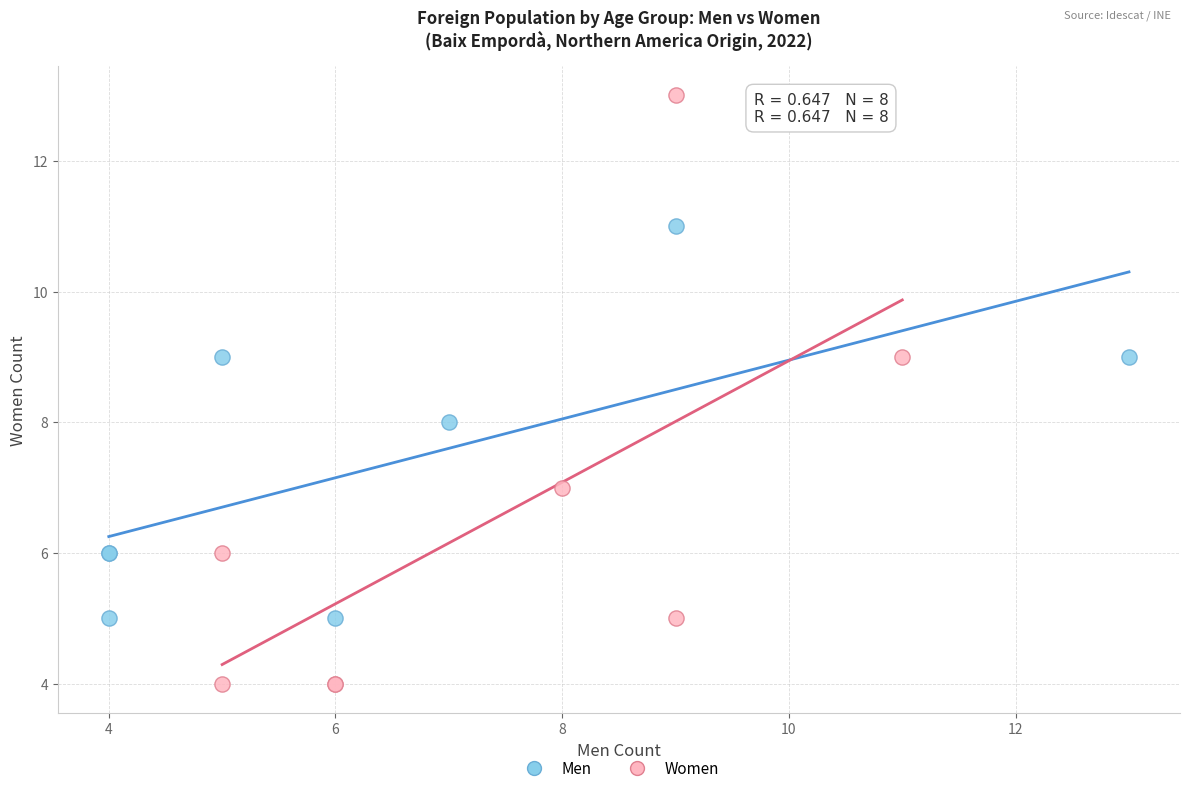

Which series reaches the maximum Y coordinate?

Women